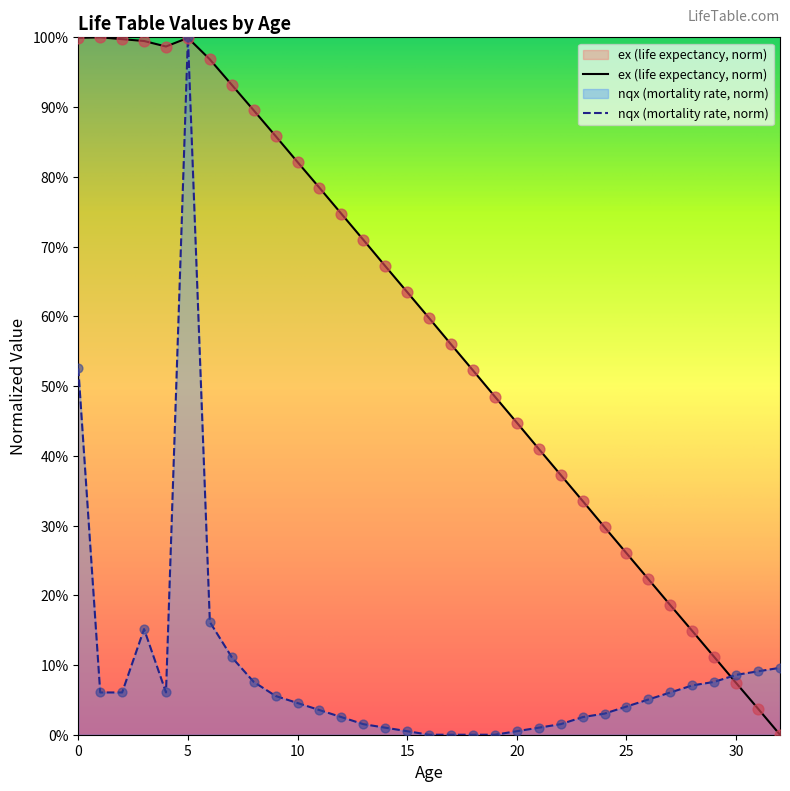

What are all the series names shown in the legend?

nqx, ex